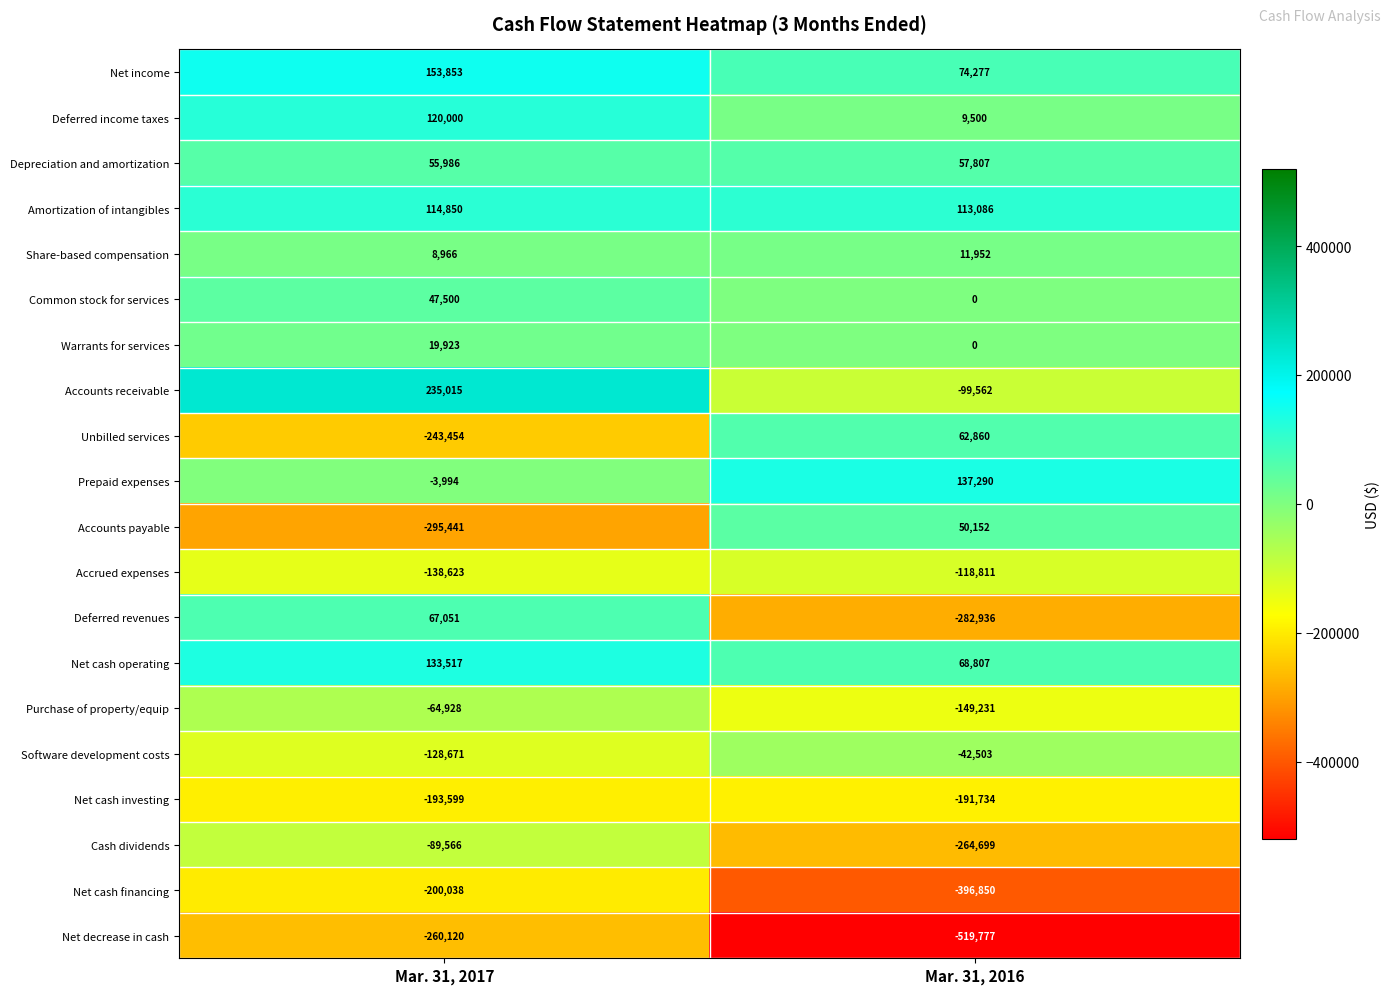

Is the value of Net decrease in cash at Mar. 31, 2016 greater than the value of Accounts payable at Mar. 31, 2016?

No